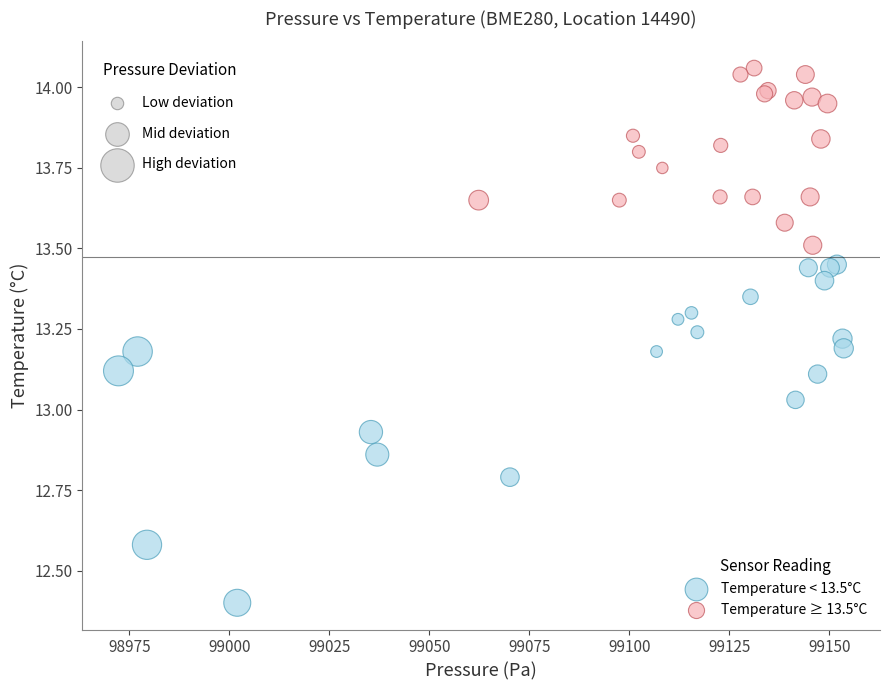

Which series has the largest Y range (max minus min)?

Temperature < 13.5°C